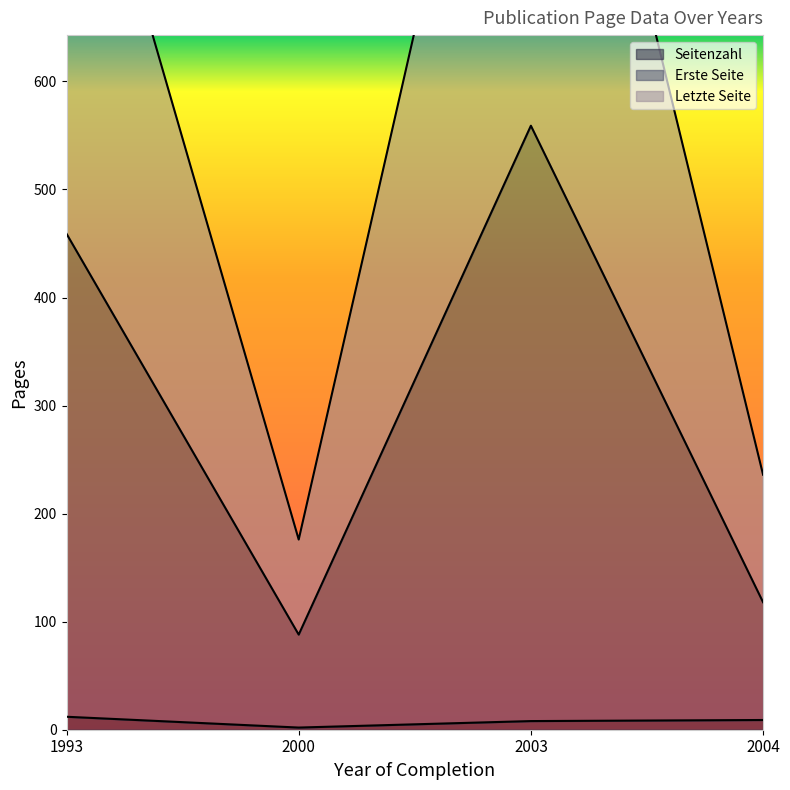

What is the maximum value for Seitenzahl?

12